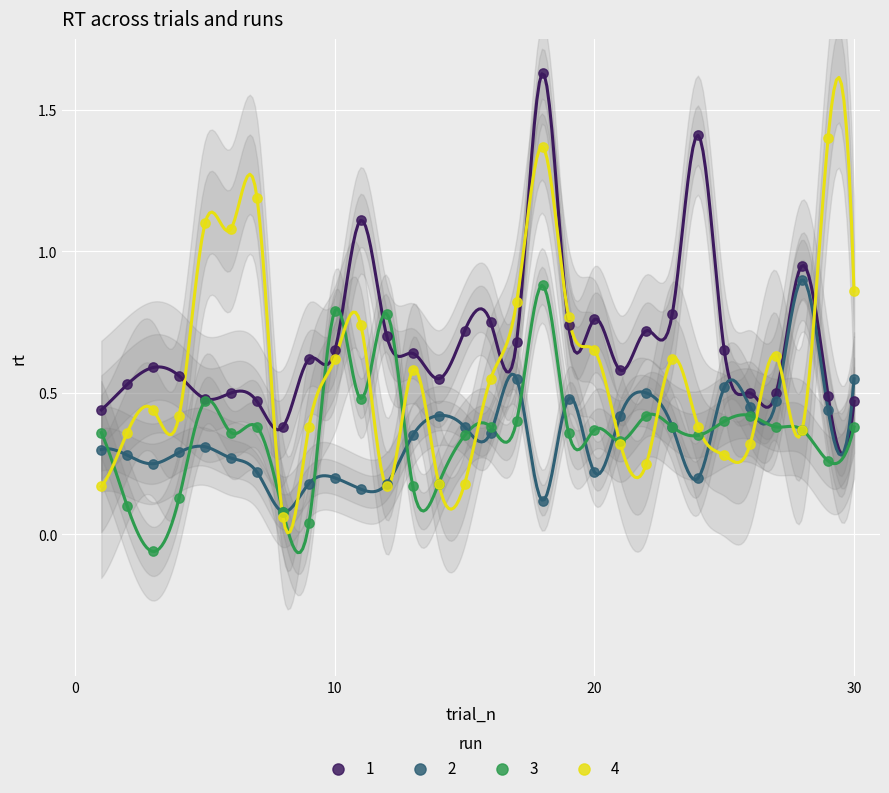

What are all the series names shown in the legend?

1, 2, 3, 4